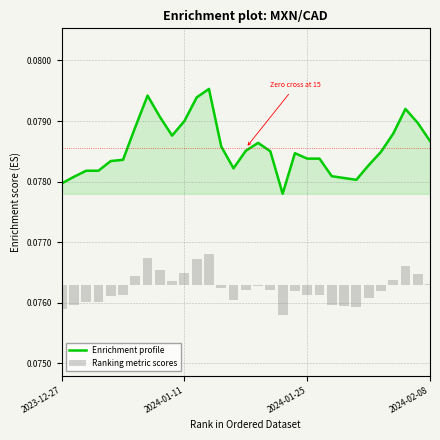

Rank the series at 11 from lowest to highest value.

Ranking metric scores, Enrichment profile